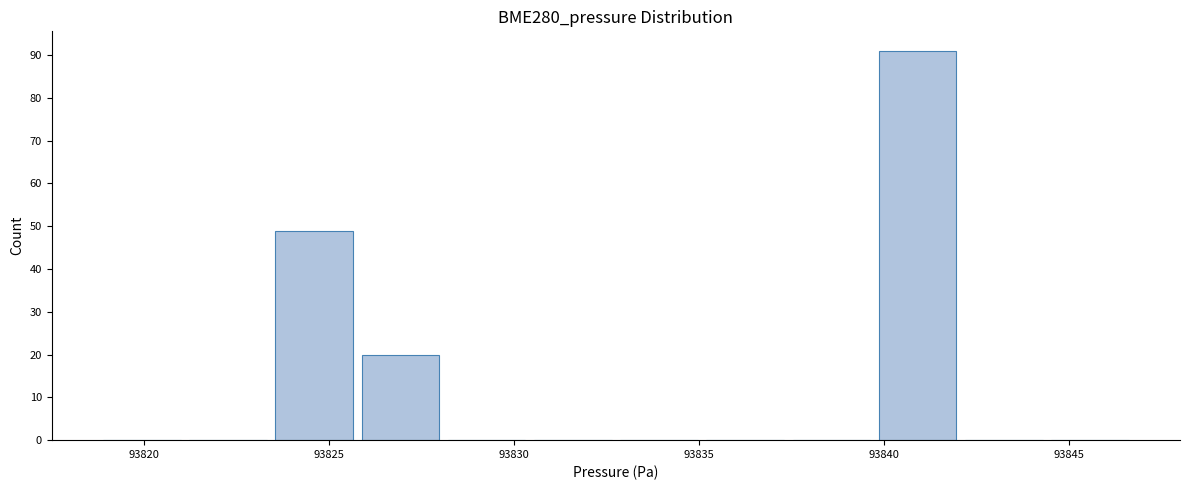

Reading left to right, transcribe this chart: for each bar, give the range it covers on the x-axis and its height. Neither the bar edges nor the heights are printed on the chart, so give them approximately, as read against the axes.

93819.0 to 93821.0: 0
93821.0 to 93823.5: 0
93823.5 to 93826.0: 49
93826.0 to 93828.0: 20
93828.0 to 93830.5: 0
93830.5 to 93832.5: 0
93832.5 to 93835.0: 0
93835.0 to 93837.5: 0
93837.5 to 93839.5: 0
93839.5 to 93842.0: 91
93842.0 to 93844.5: 0
93844.5 to 93846.5: 0